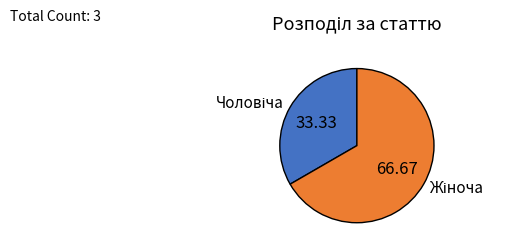

Does any single category account for the majority?

Yes